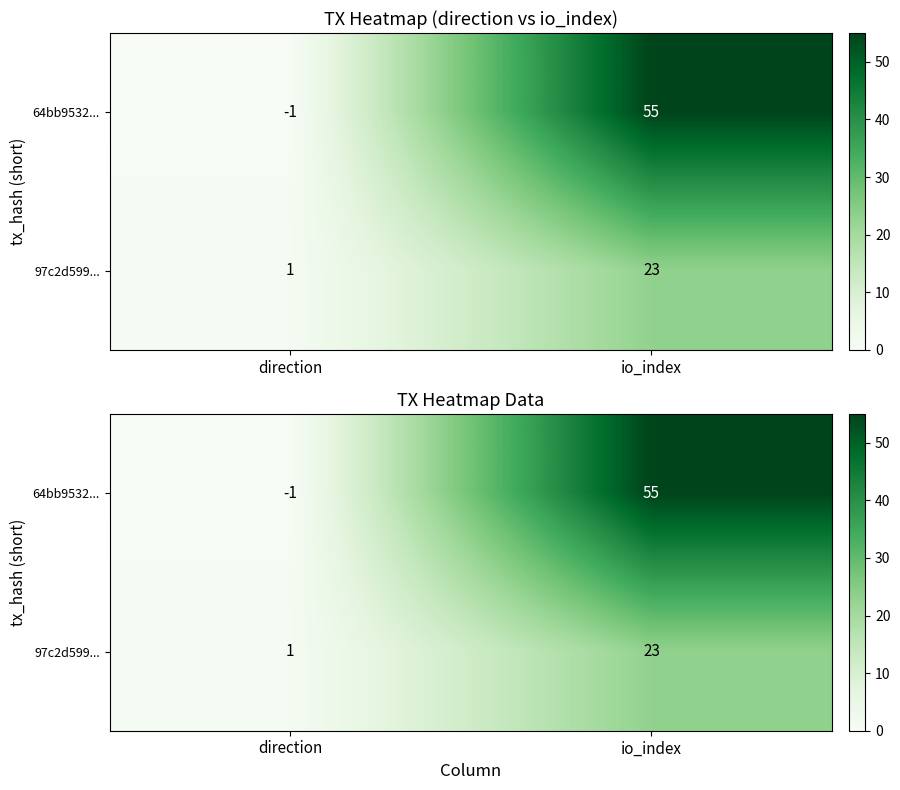

Which series has the largest total across all categories?

64bb9532...